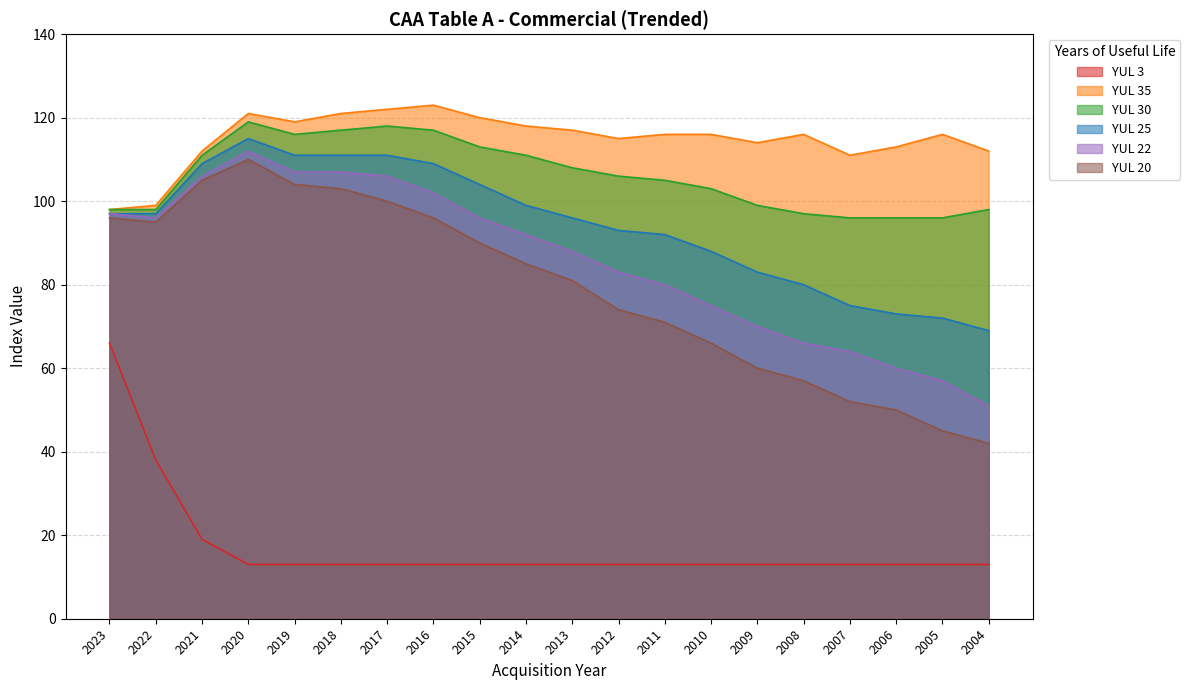

Reading left to right, list all the values displayed in this chart.

YUL 3: 2023=66	2022=38	2021=19	2020=13	2019=13	2018=13	2017=13	2016=13	2015=13	2014=13	2013=13	2012=13	2011=13	2010=13	2009=13	2008=13	2007=13	2006=13	2005=13	2004=13
YUL 35: 2023=98	2022=99	2021=112	2020=121	2019=119	2018=121	2017=122	2016=123	2015=120	2014=118	2013=117	2012=115	2011=116	2010=116	2009=114	2008=116	2007=111	2006=113	2005=116	2004=112
YUL 30: 2023=98	2022=98	2021=111	2020=119	2019=116	2018=117	2017=118	2016=117	2015=113	2014=111	2013=108	2012=106	2011=105	2010=103	2009=99	2008=97	2007=96	2006=96	2005=96	2004=98
YUL 25: 2023=97	2022=97	2021=109	2020=115	2019=111	2018=111	2017=111	2016=109	2015=104	2014=99	2013=96	2012=93	2011=92	2010=88	2009=83	2008=80	2007=75	2006=73	2005=72	2004=69
YUL 22: 2023=97	2022=96	2021=106	2020=112	2019=107	2018=107	2017=106	2016=102	2015=96	2014=92	2013=88	2012=83	2011=80	2010=75	2009=70	2008=66	2007=64	2006=60	2005=57	2004=51
YUL 20: 2023=96	2022=95	2021=105	2020=110	2019=104	2018=103	2017=100	2016=96	2015=90	2014=85	2013=81	2012=74	2011=71	2010=66	2009=60	2008=57	2007=52	2006=50	2005=45	2004=42